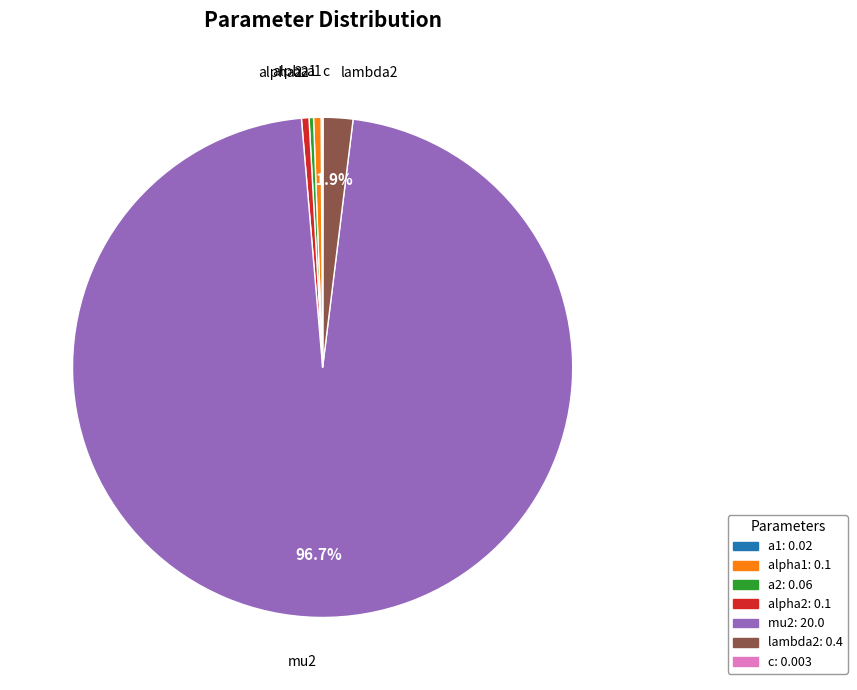

Does mu2 represent more than half of the total?

Yes